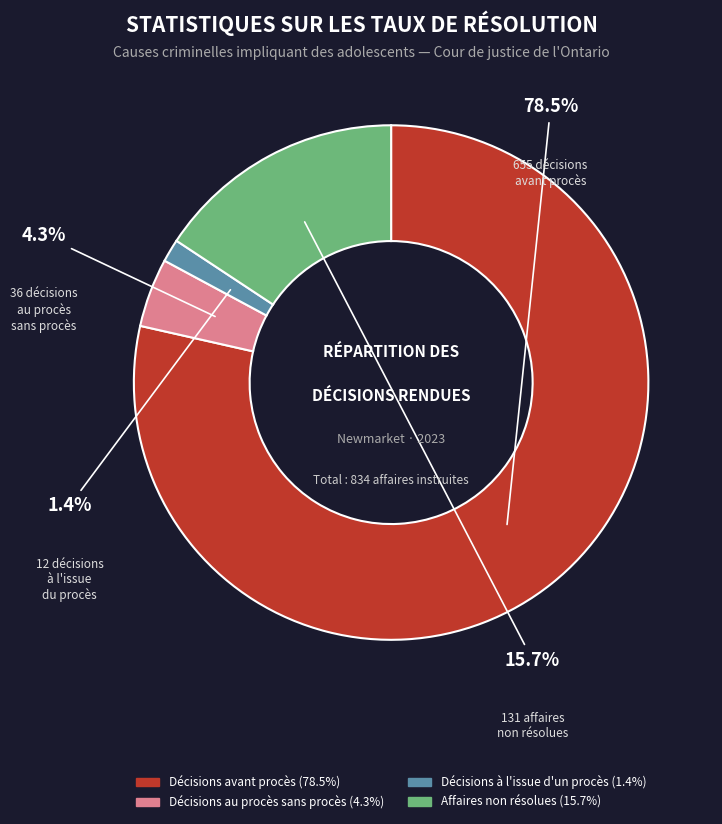

Count the number of slices in the pie.

4